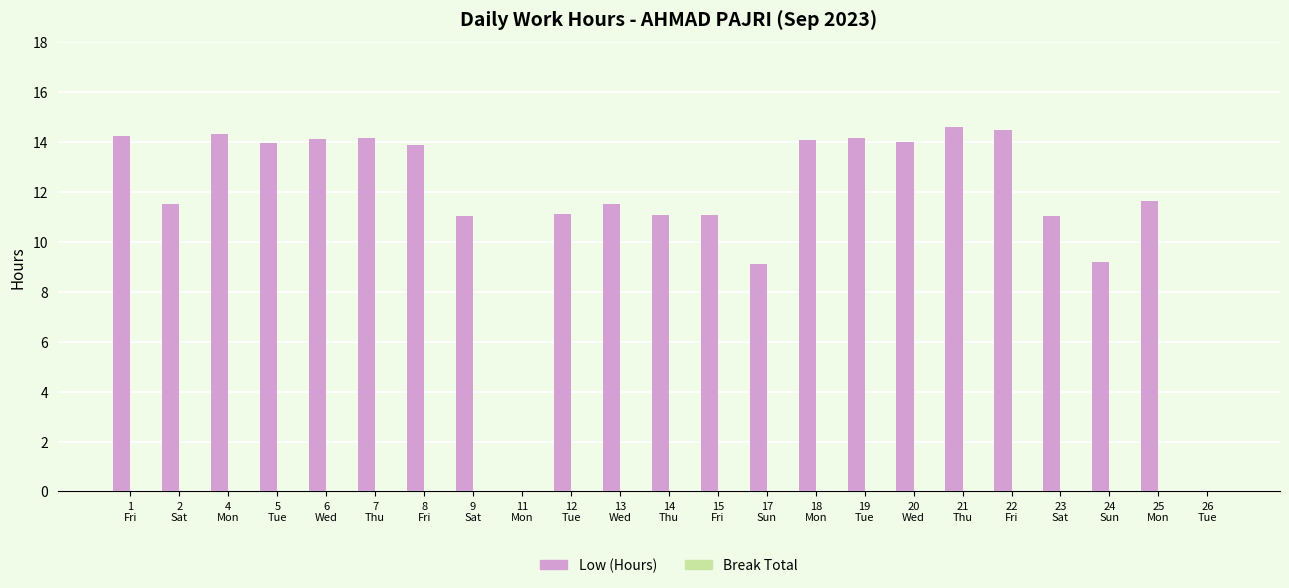

What is the sum of all values?

264.4